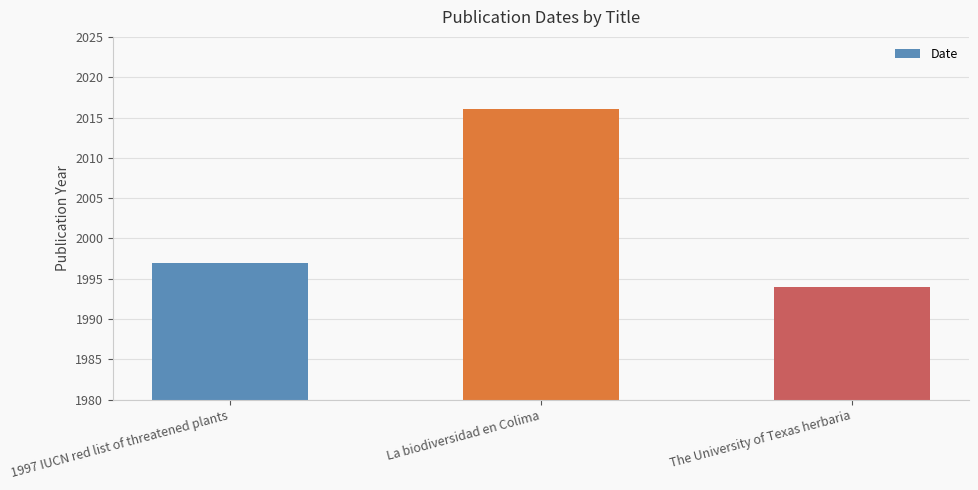

Rank the categories by value from lowest to highest.

The University of Texas herbaria, 1997 IUCN red list of threatened plants, La biodiversidad en Colima